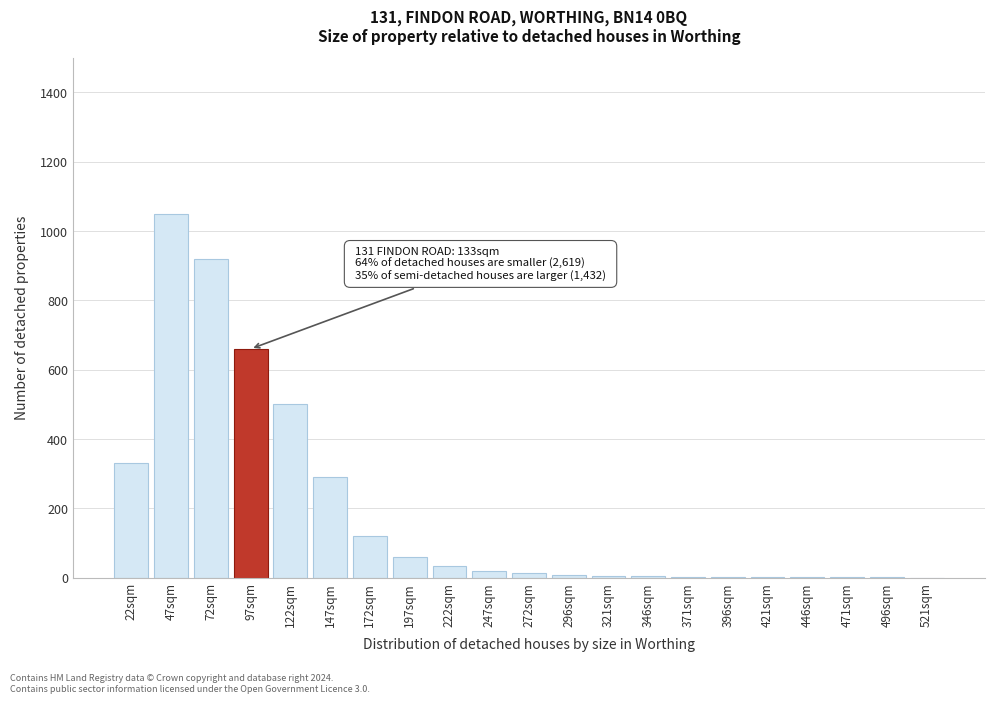

What is the sum of all values?

4025